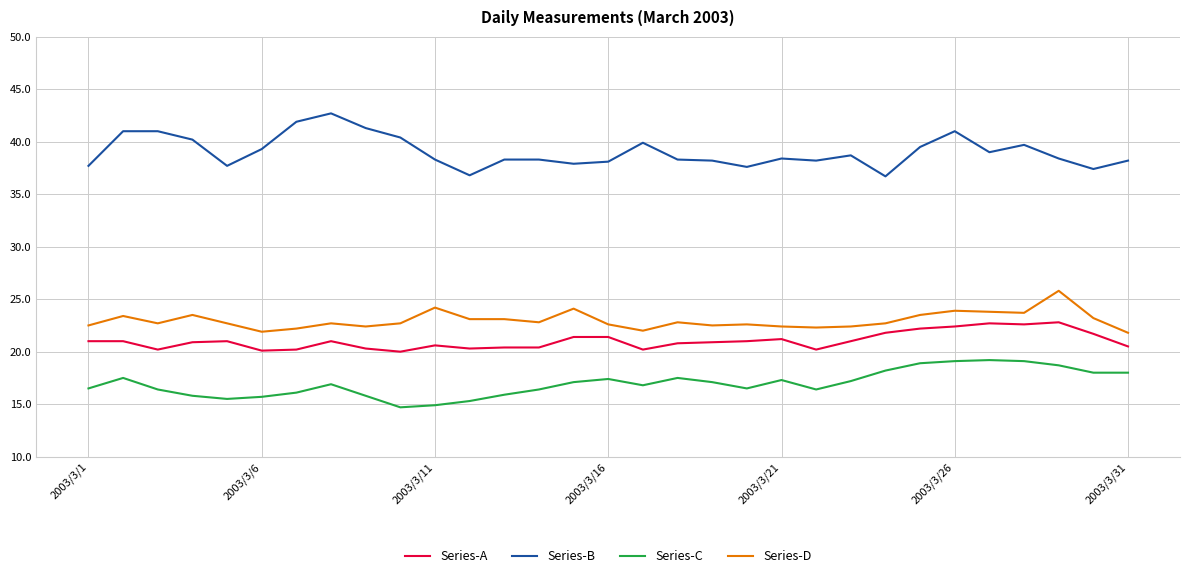

What is the minimum value shown in the chart?

14.7